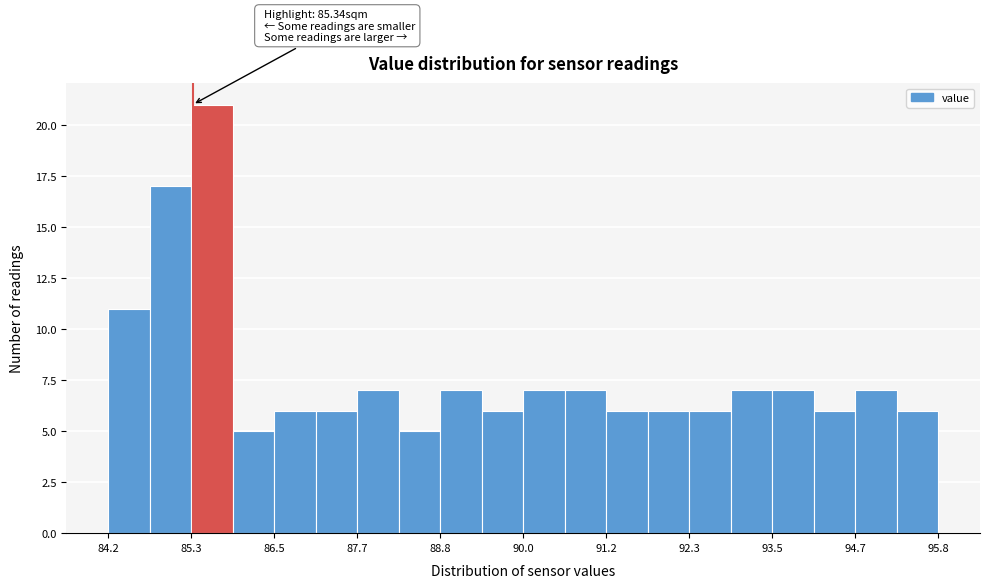

Around what value on the x-axis is the tallest bar? Give the approximate position of its centre, as read against the axis.

85.6